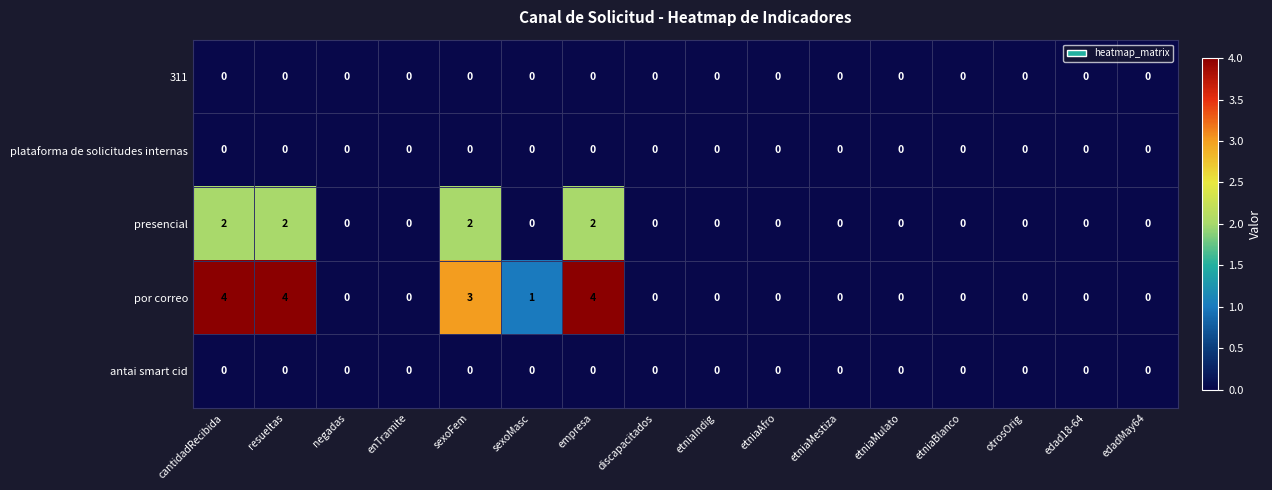

How many por correo values are between 0 and 3?

13